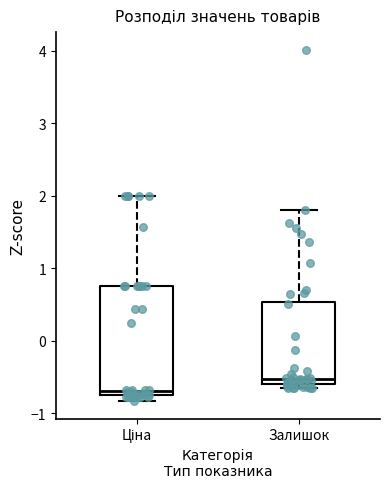

Where does the median line of the box for Ціна sit on the y-axis? The values are not printed on the chart, so give them approximately, as read against the axis.

-0.7